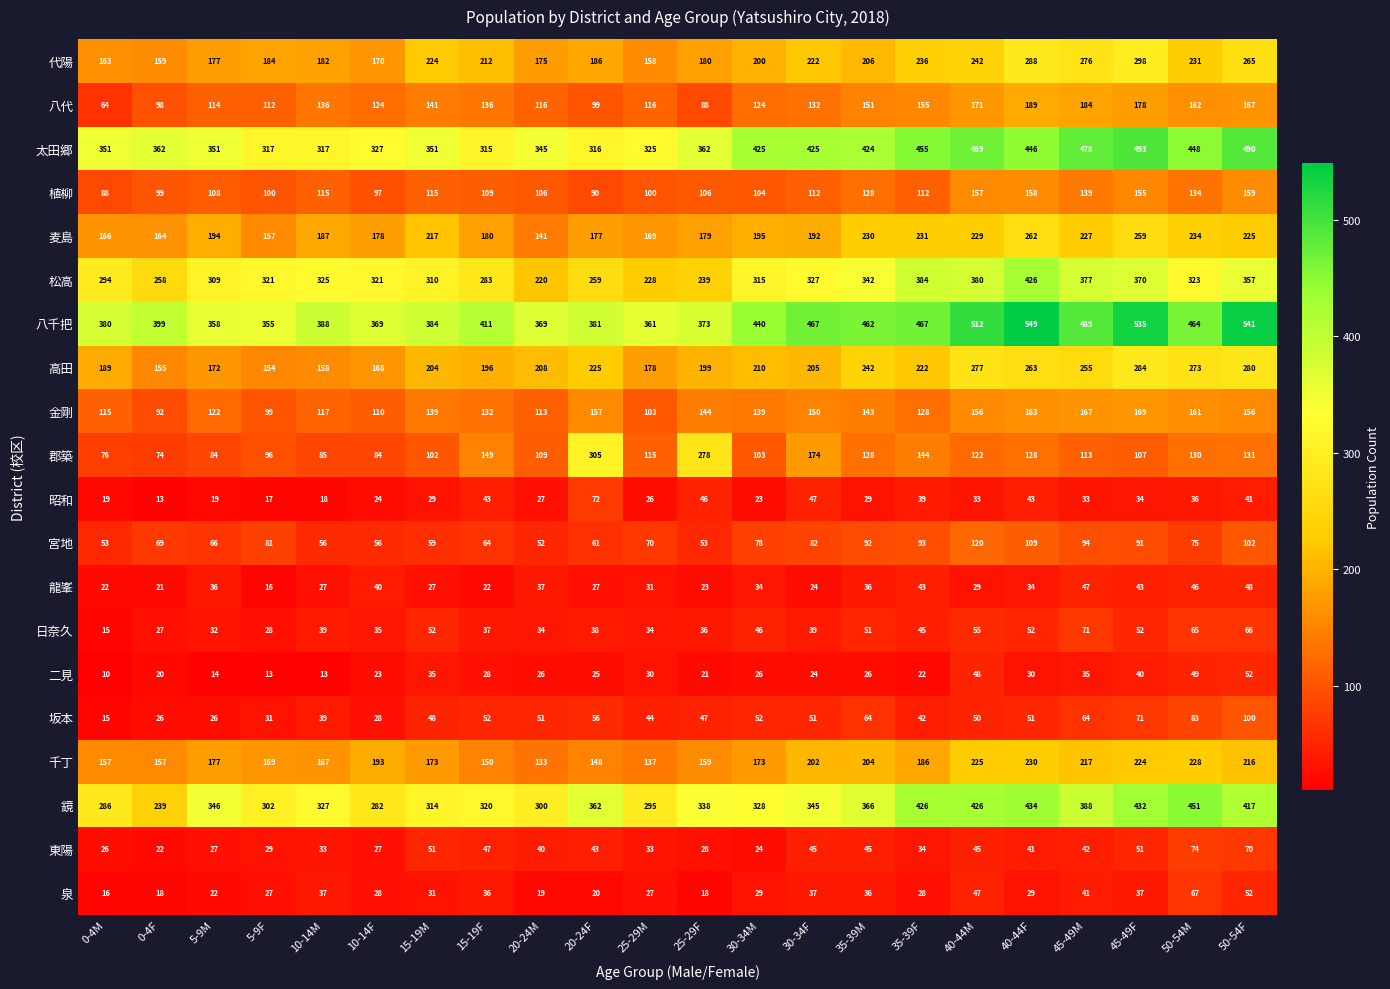

What is the approximate value of 鏡 at 45-49M?

388